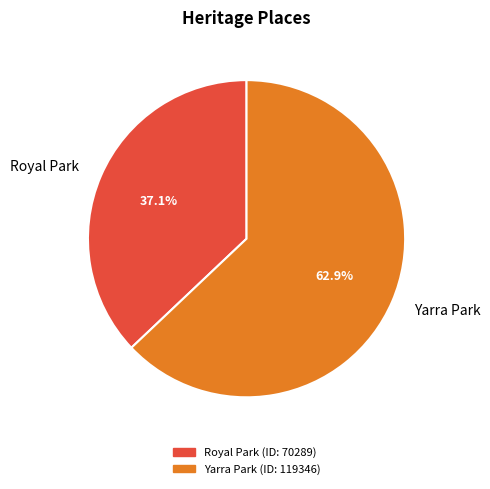

Combined, do Royal Park and Yarra Park account for over 50%?

Yes